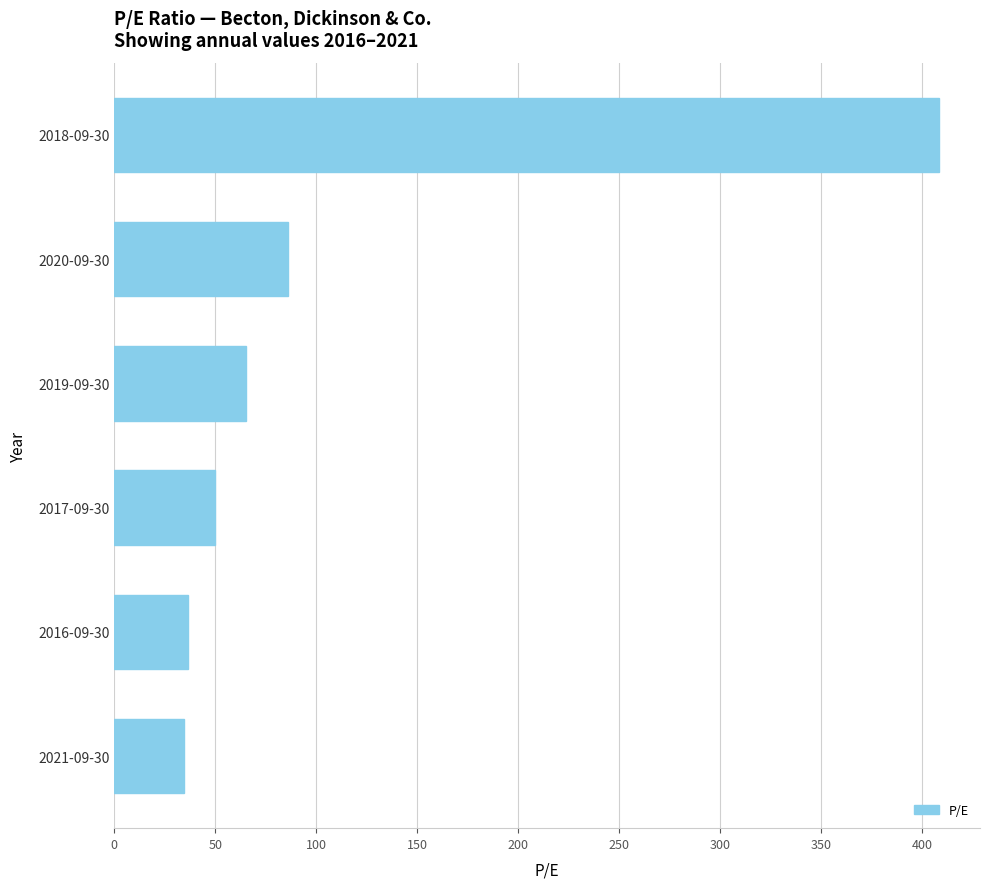

Which label corresponds to the largest value in the chart?

2018-09-30